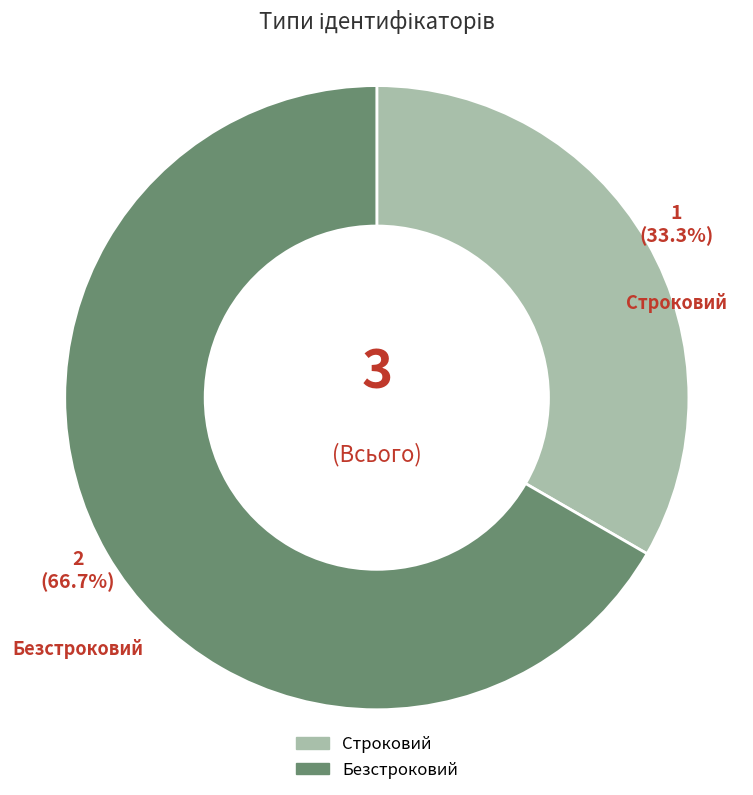

To the nearest percent, what is the difference between the largest and smallest slice percentages?

33%